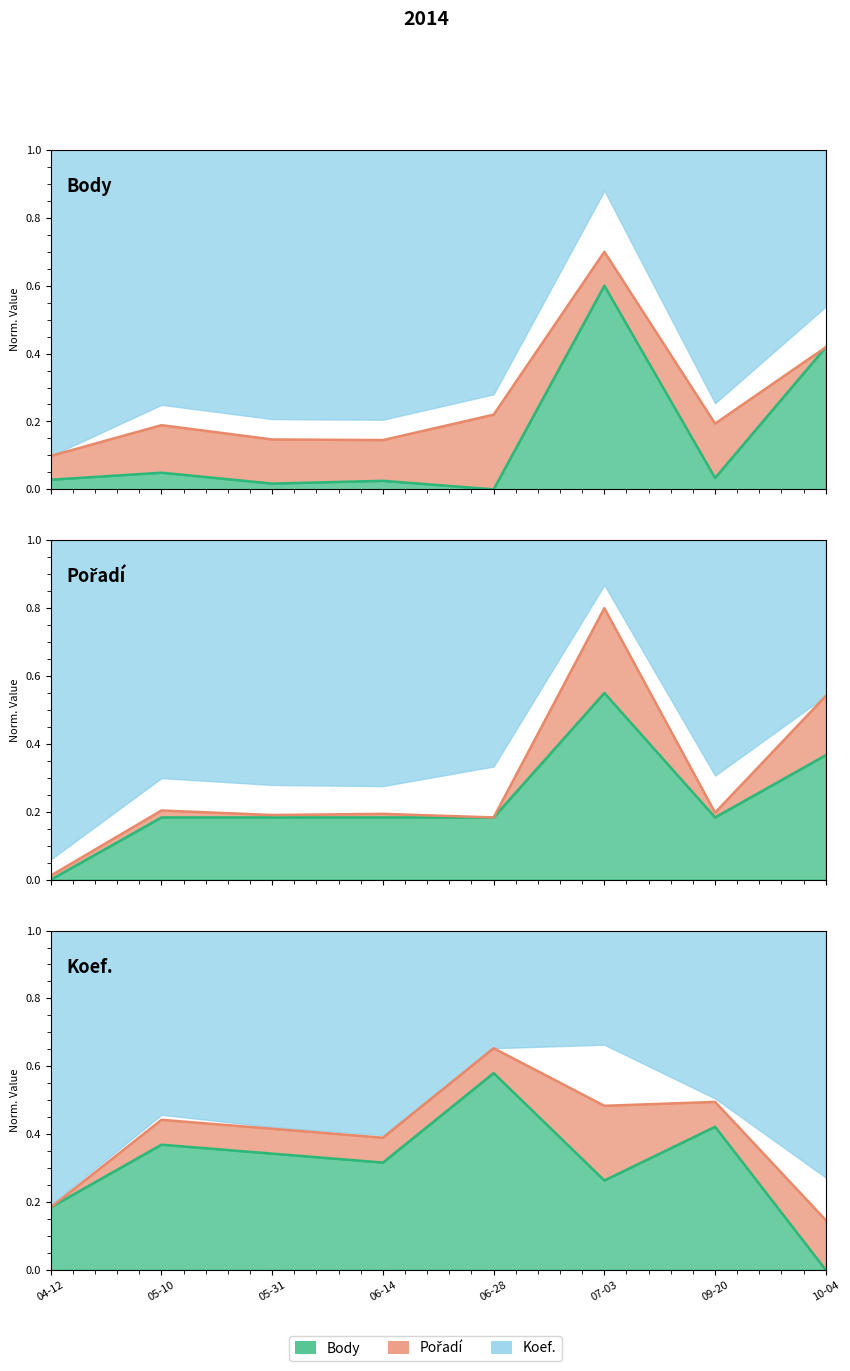

What is the label of the 5th point from the left?

06-28